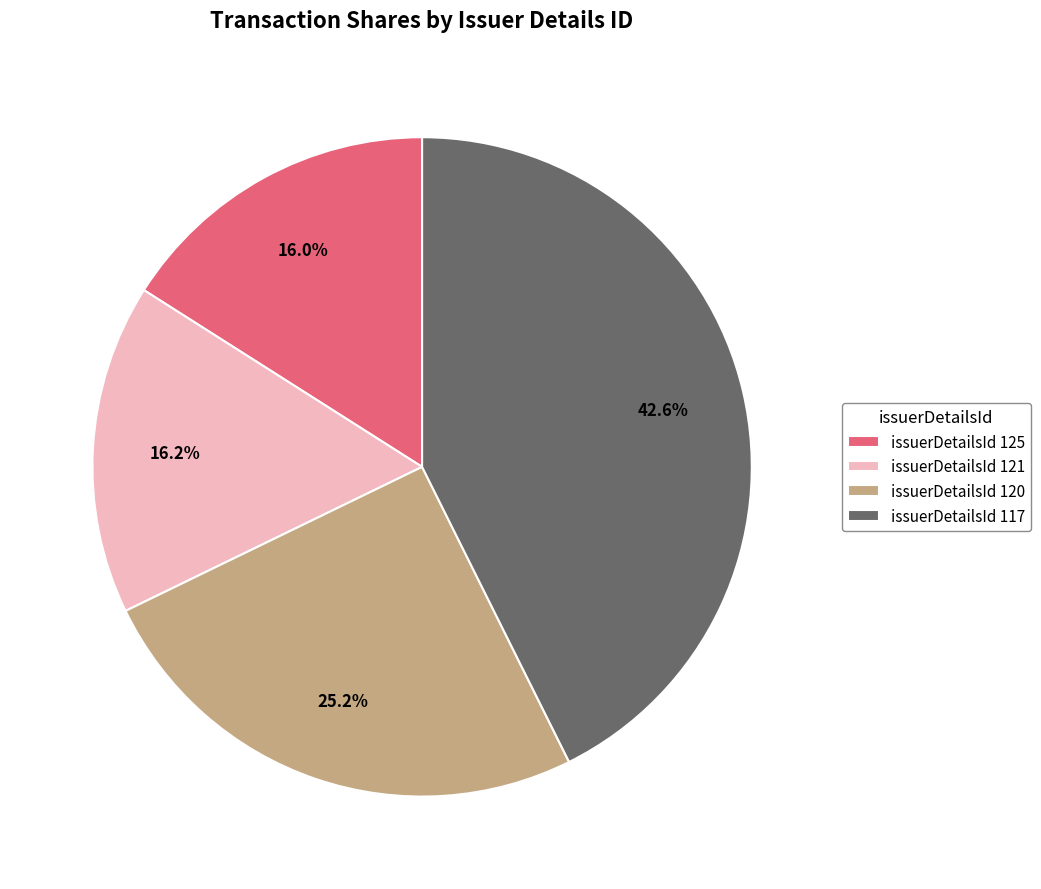

What is the ratio of the value at issuerDetailsId 121 to the value at issuerDetailsId 117?

0.4